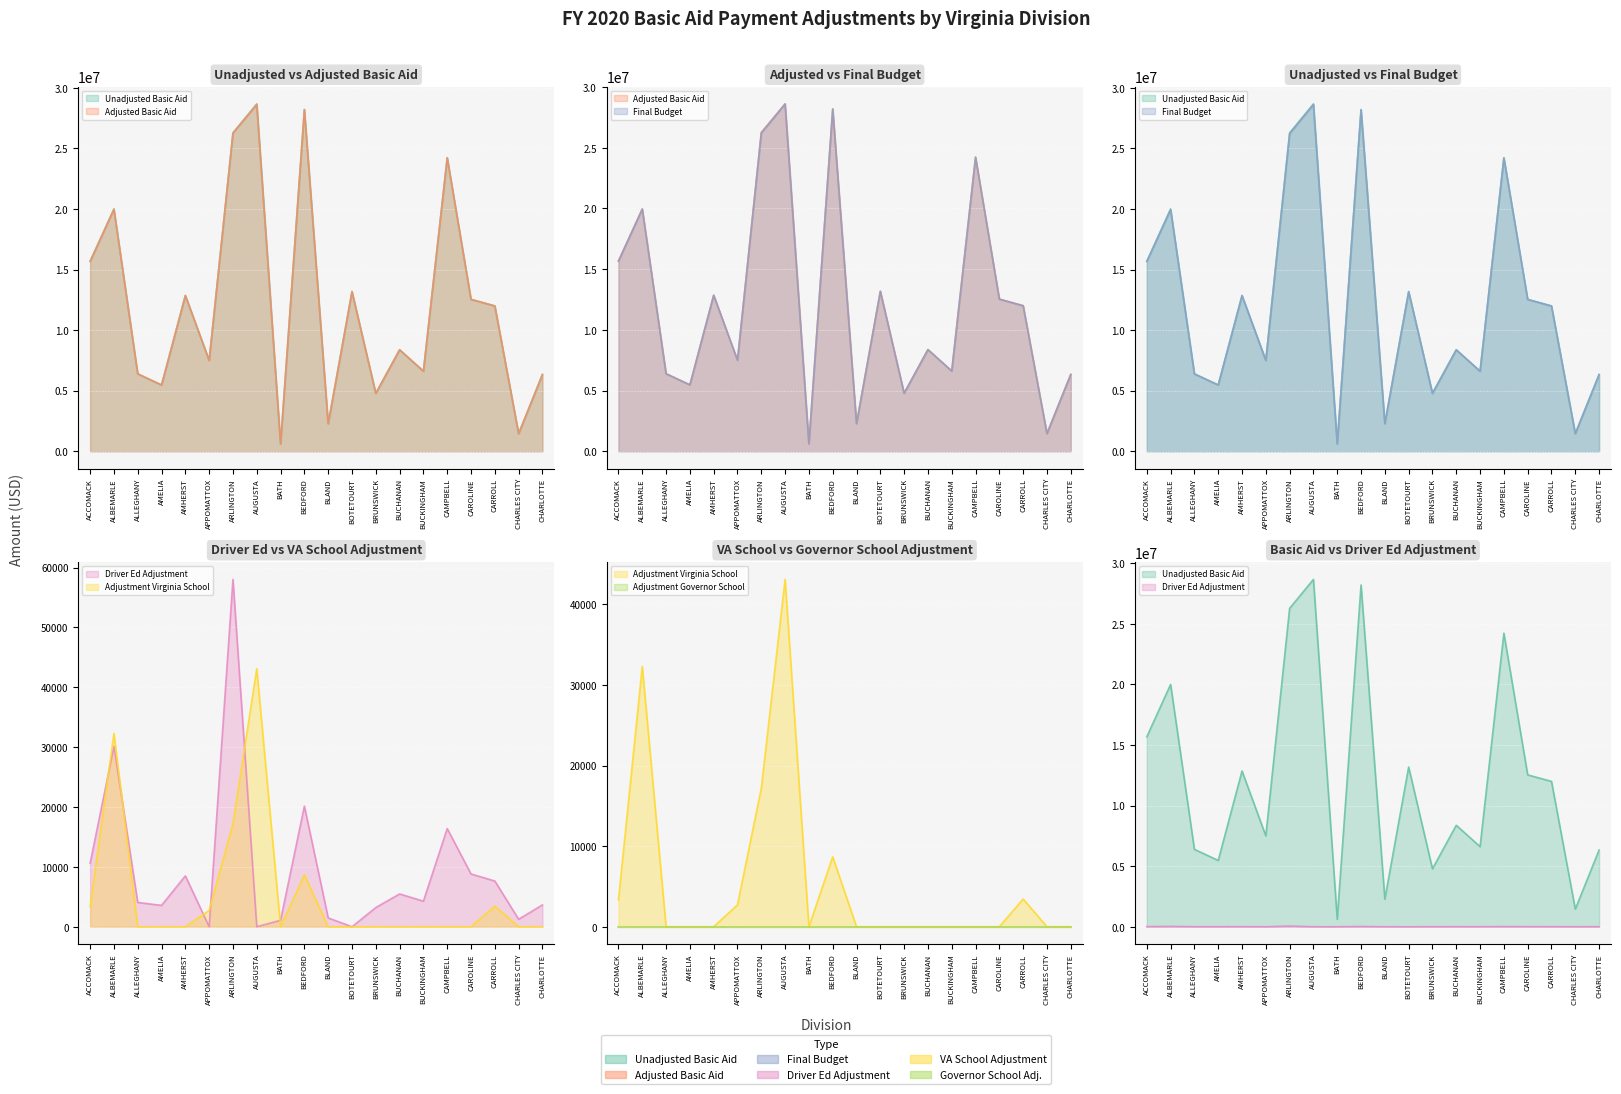

What is the difference between the maximum and second lowest values in the Adjusted Basic Aid series?

27155454